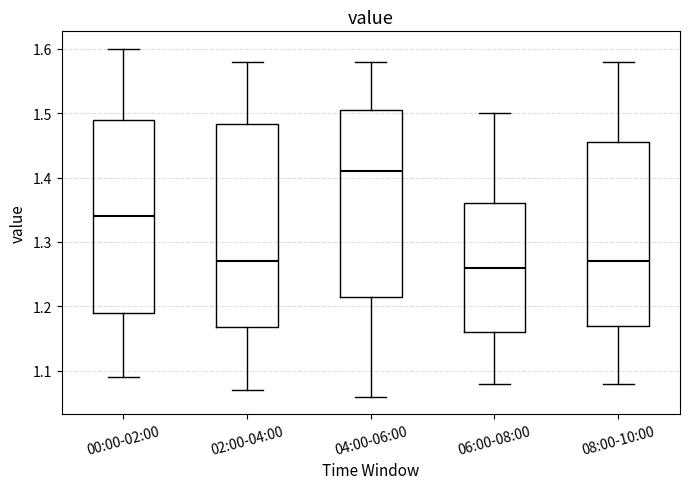

Reading left to right, transcribe this box plot: for each box, give where its median line is, the range the box spans, and where its two whiskers end, as read against the y-axis. The values are not printed on the chart, so give them approximately, as read against the axis.

00:00-02:00: median 1.34, box 1.19 to 1.49, whiskers 1.09 to 1.60
02:00-04:00: median 1.27, box 1.17 to 1.48, whiskers 1.07 to 1.58
04:00-06:00: median 1.41, box 1.22 to 1.51, whiskers 1.06 to 1.58
06:00-08:00: median 1.26, box 1.16 to 1.36, whiskers 1.08 to 1.50
08:00-10:00: median 1.27, box 1.17 to 1.46, whiskers 1.08 to 1.58